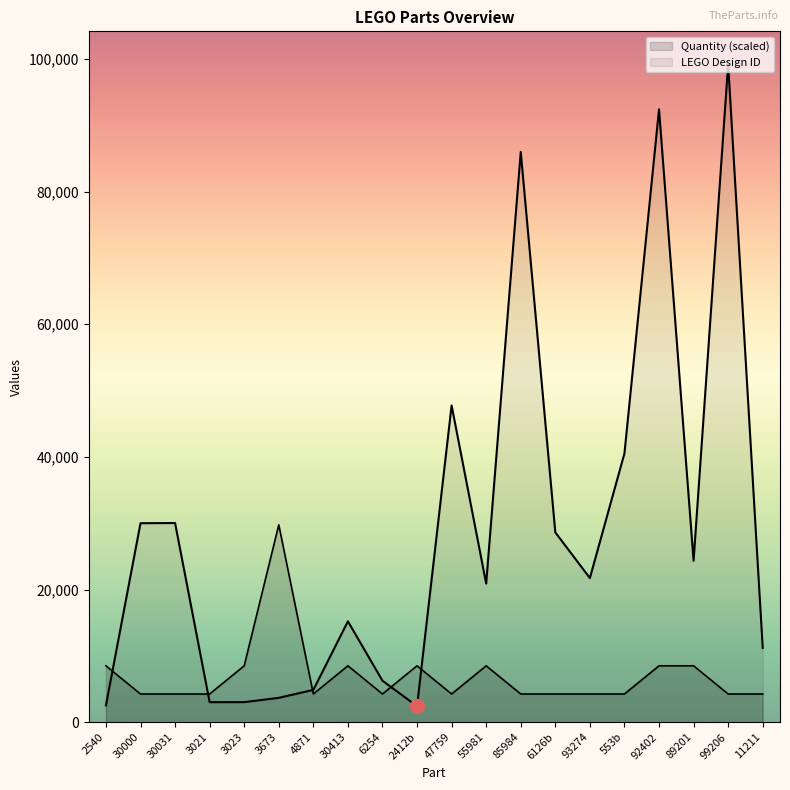

At which label is Quantity closest to 17006?

2540